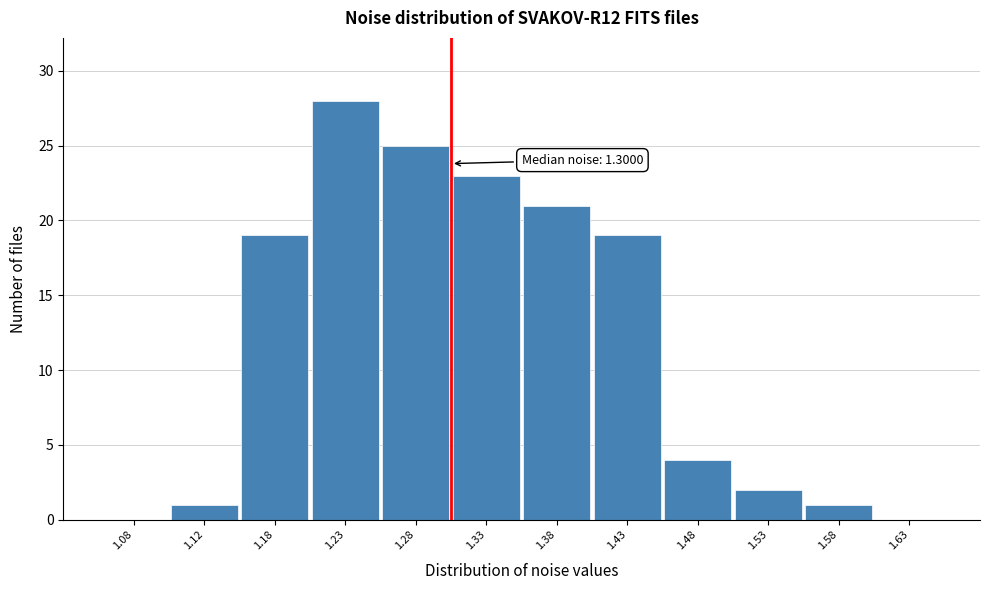

Which range on the x-axis has the tallest bar?

1.20 to 1.25